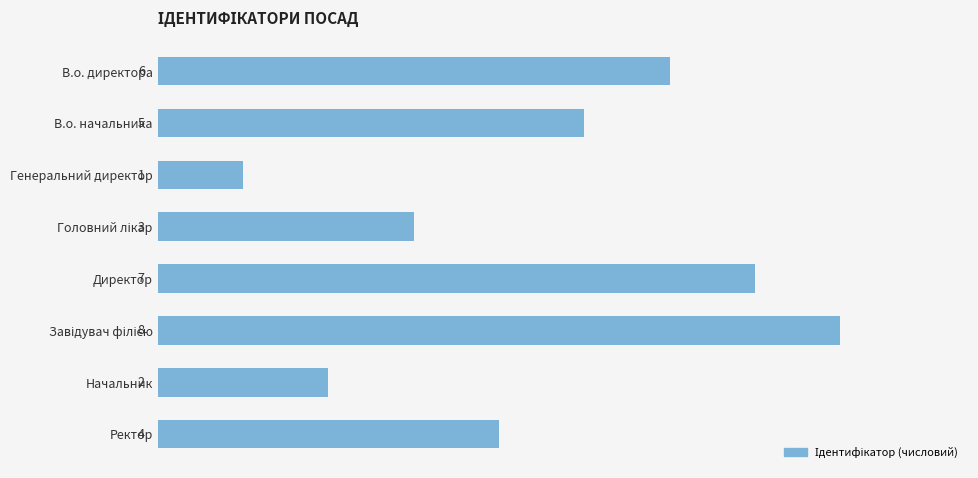

Approximately how many times larger is the value at В.о. начальника compared to В.о. директора?

0.8